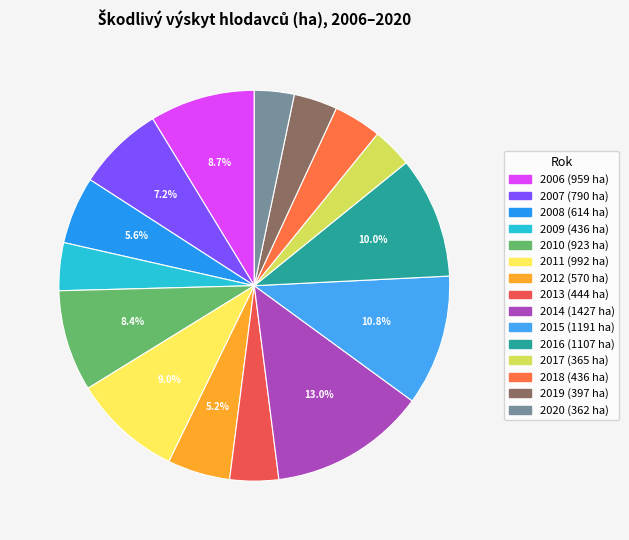

Which has a higher value, 2007 or 2014?

2014